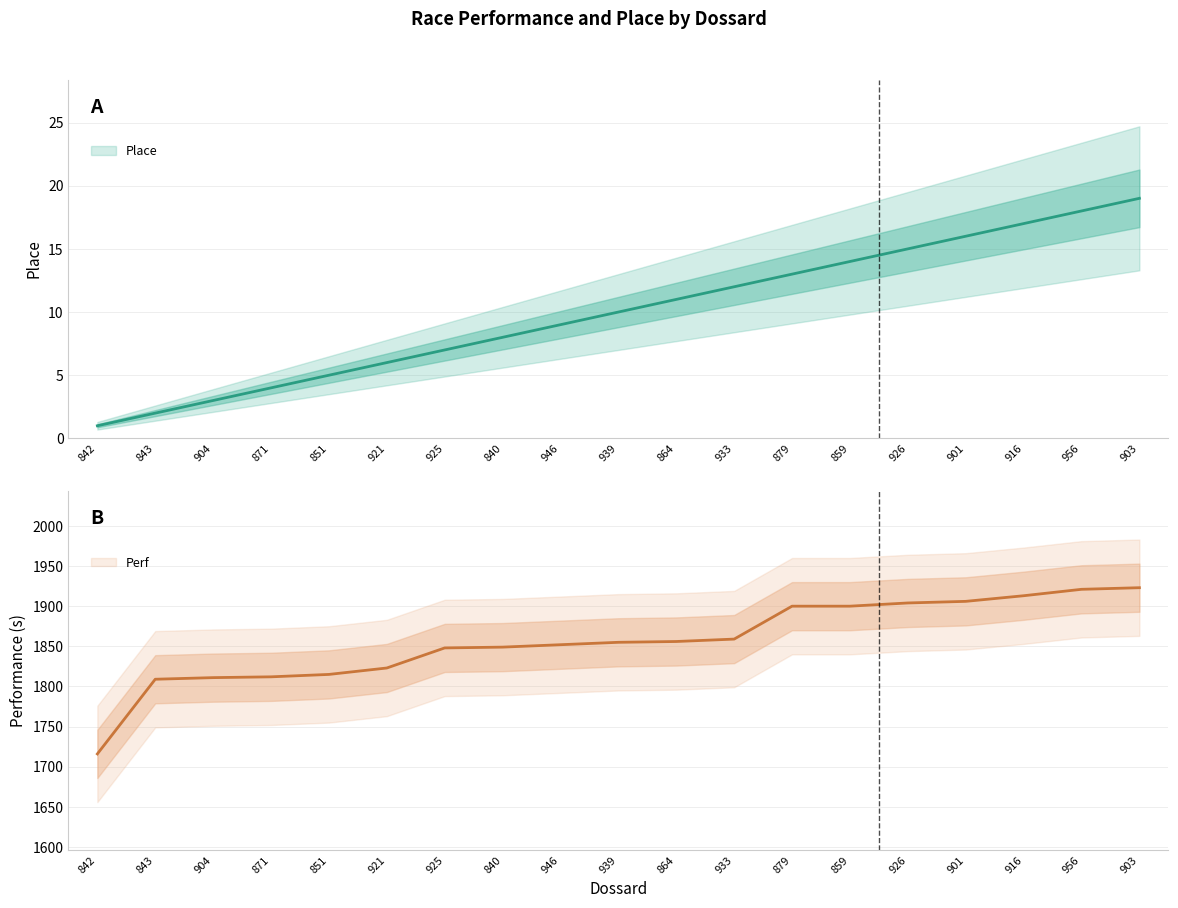

How many values in the Place series exceed 10?

9